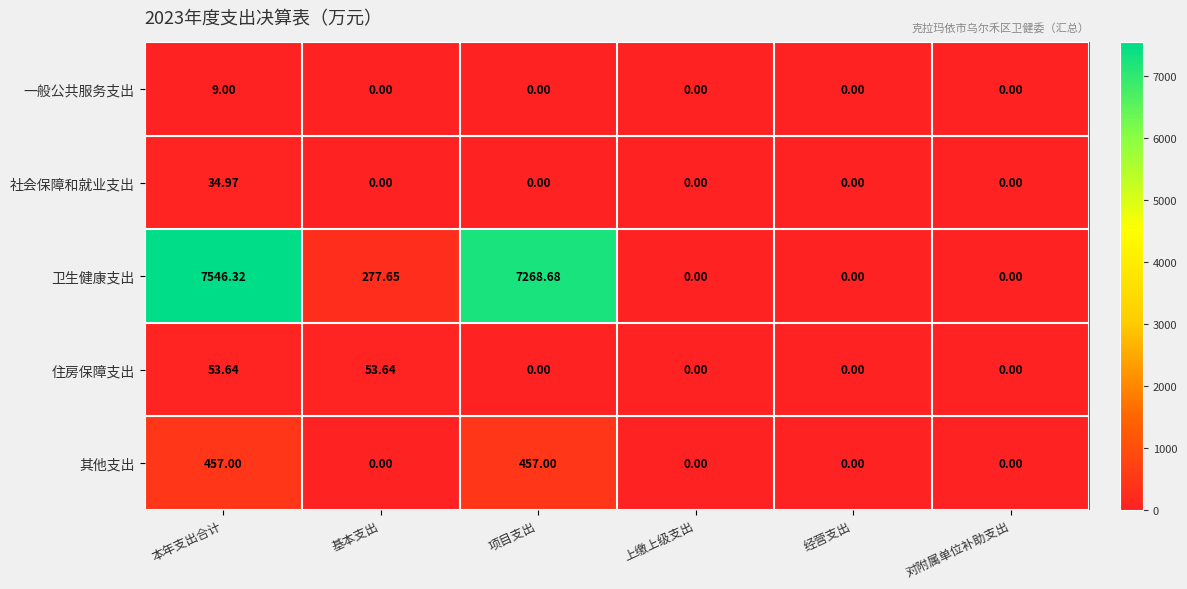

At which category is the sum across all series the highest?

本年支出合计